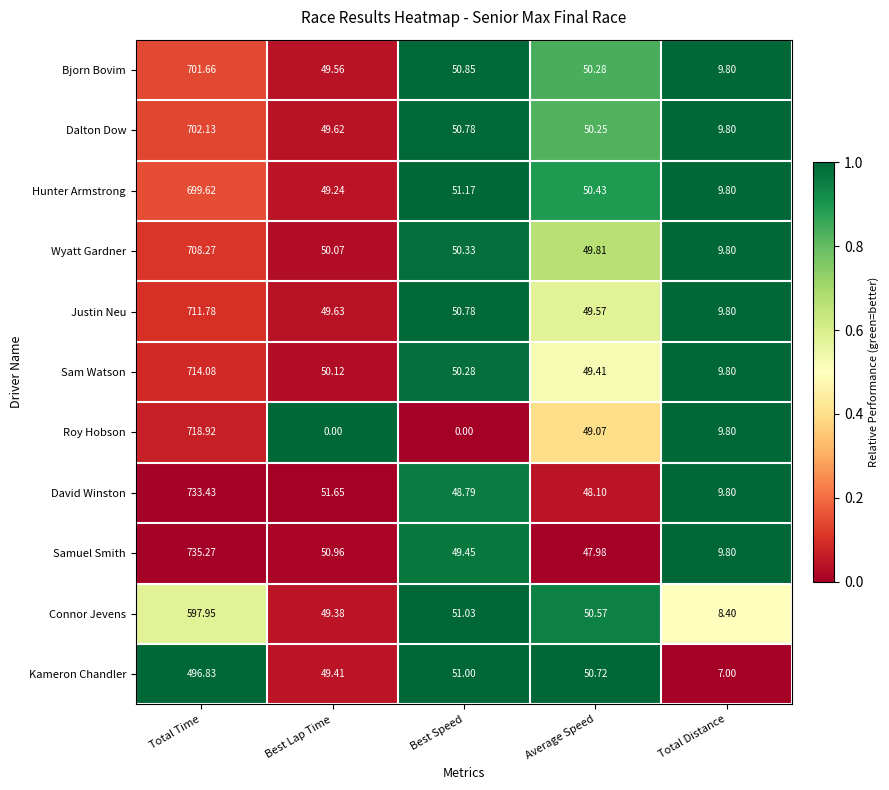

At which label does Dalton Dow first exceed 50?

Total Time